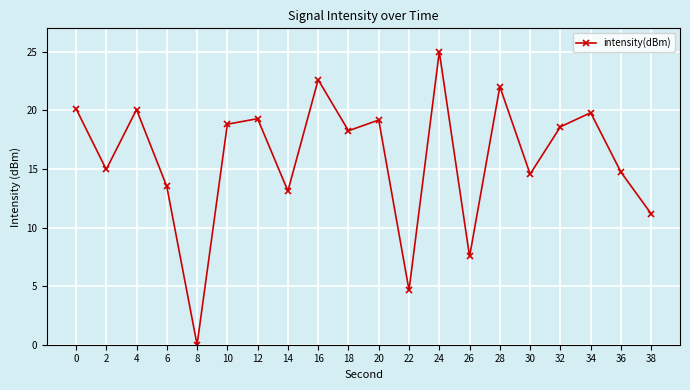

The chart shows a value of 9.8 at 34. True or false?

False